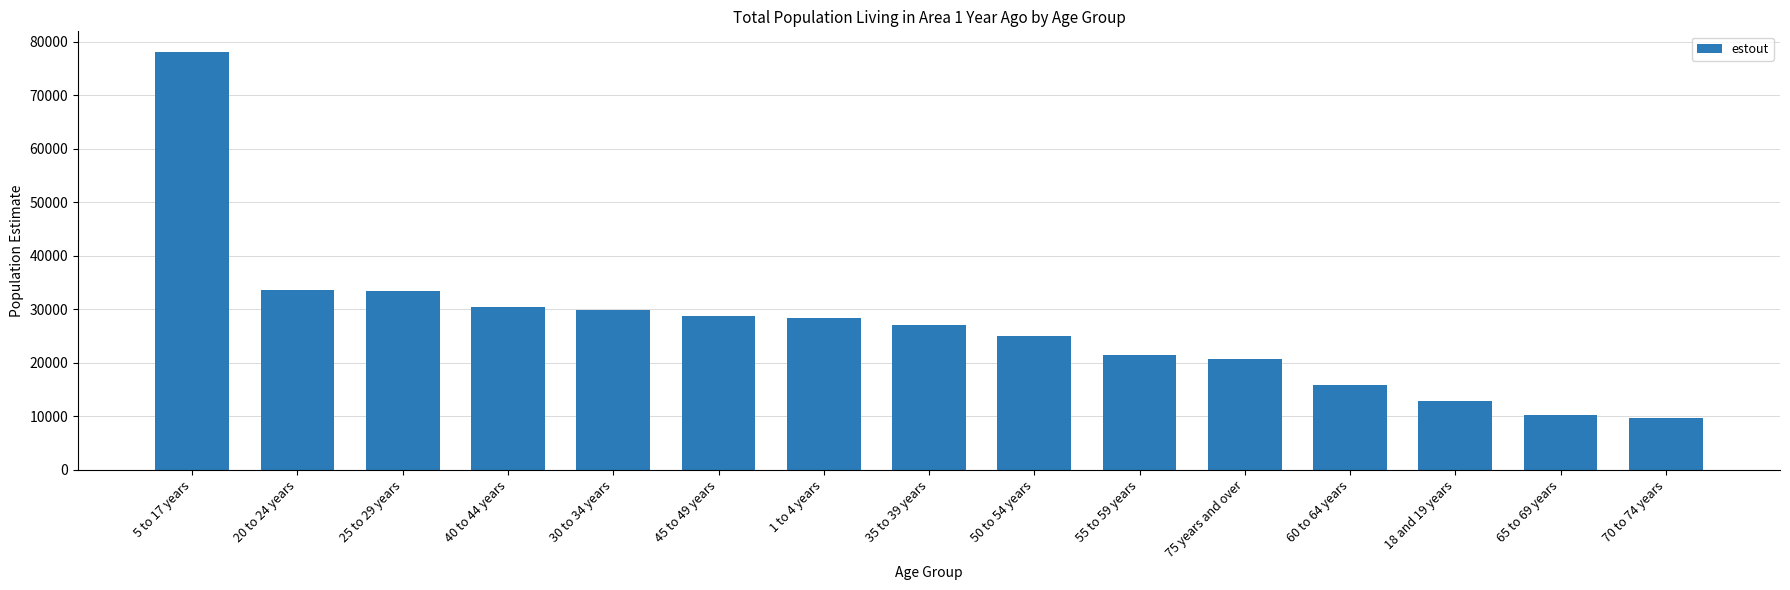

The chart shows a value of 33649 at 20 to 24 years. True or false?

True